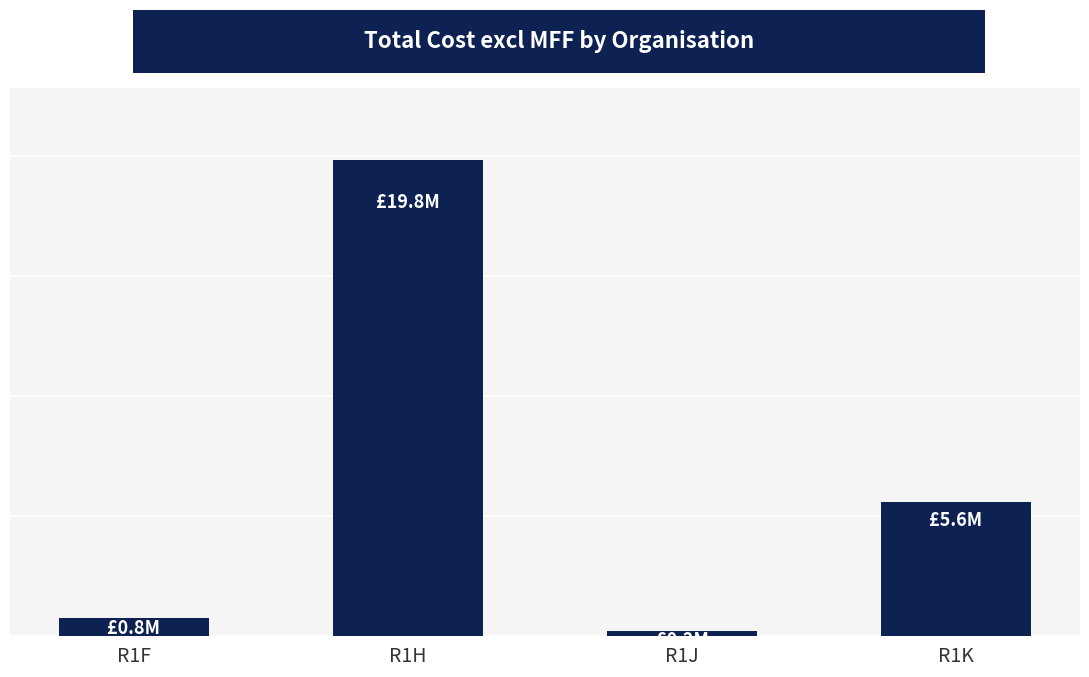

What is the smallest value displayed?

223688.1